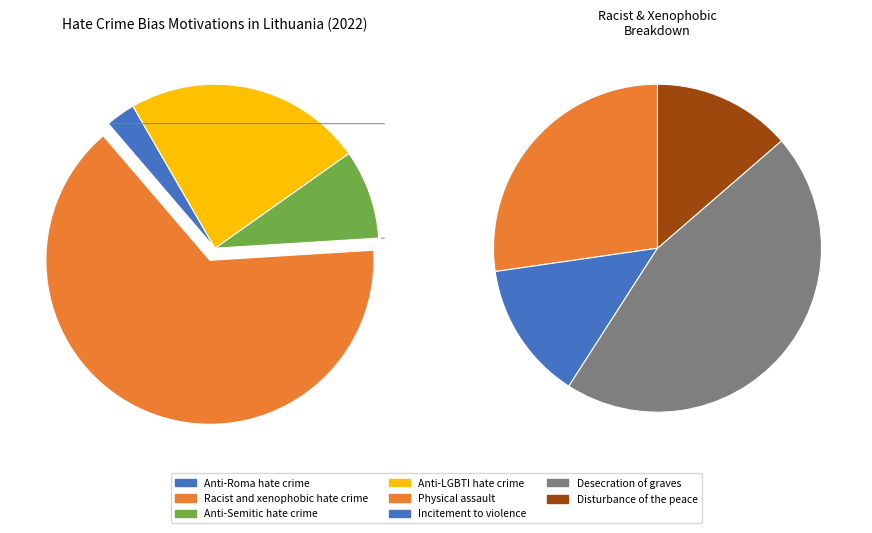

Which category has the biggest portion of the pie?

Racist and xenophobic hate crime